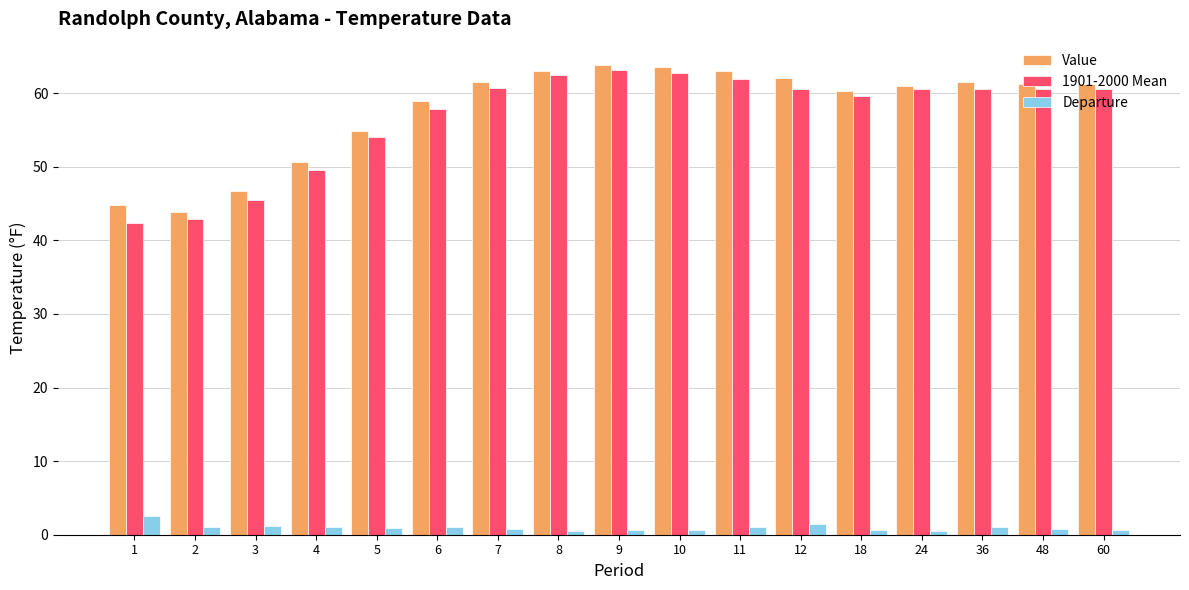

What is the average value of the Departure series?

1.0